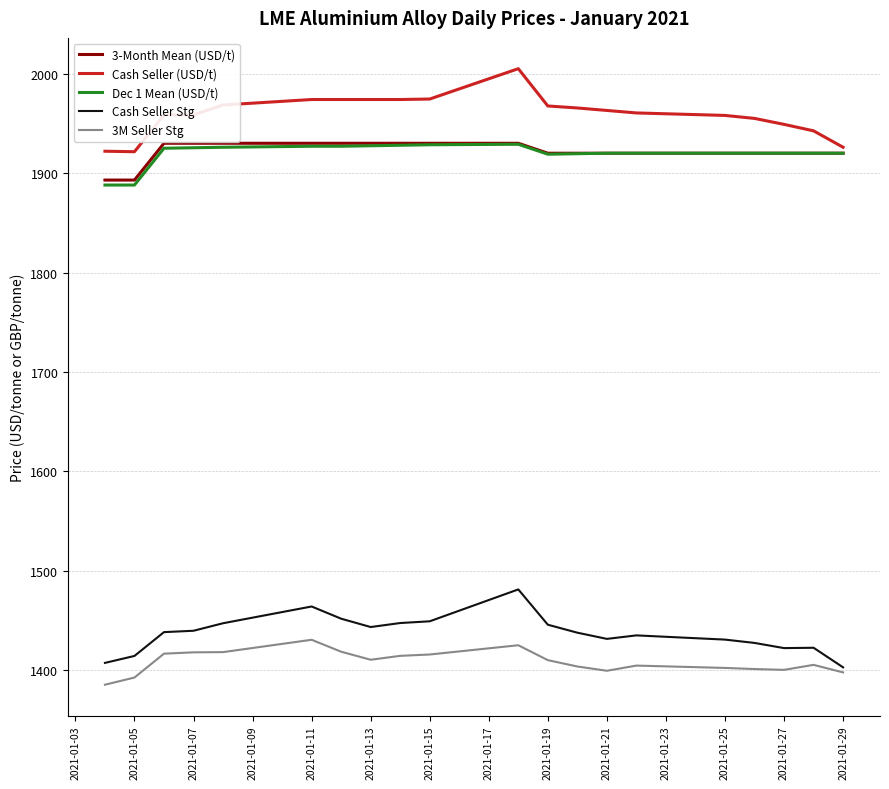

True or false: 3M Seller Stg and 3-Month Mean (USD/t) cross at least once.

False